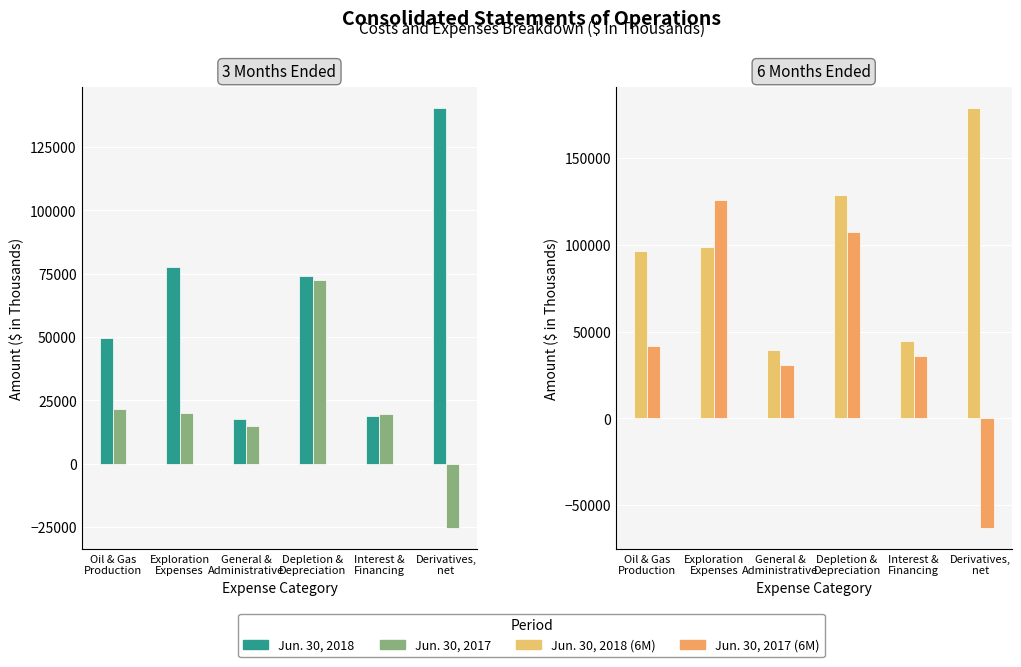

Which has a higher value, Exploration
Expenses or Derivatives,
net?

Derivatives,
net